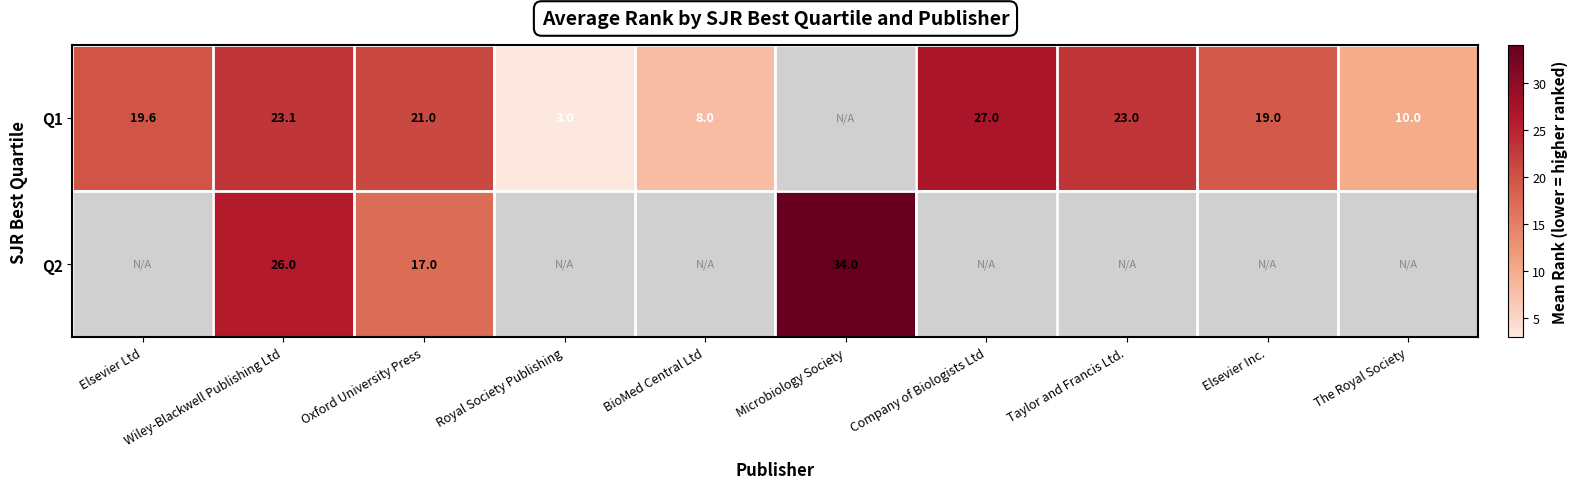

How many series are shown in this chart?

2